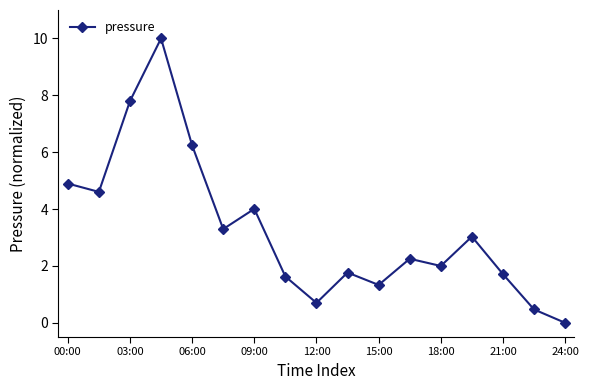

How many positive values are there?

16